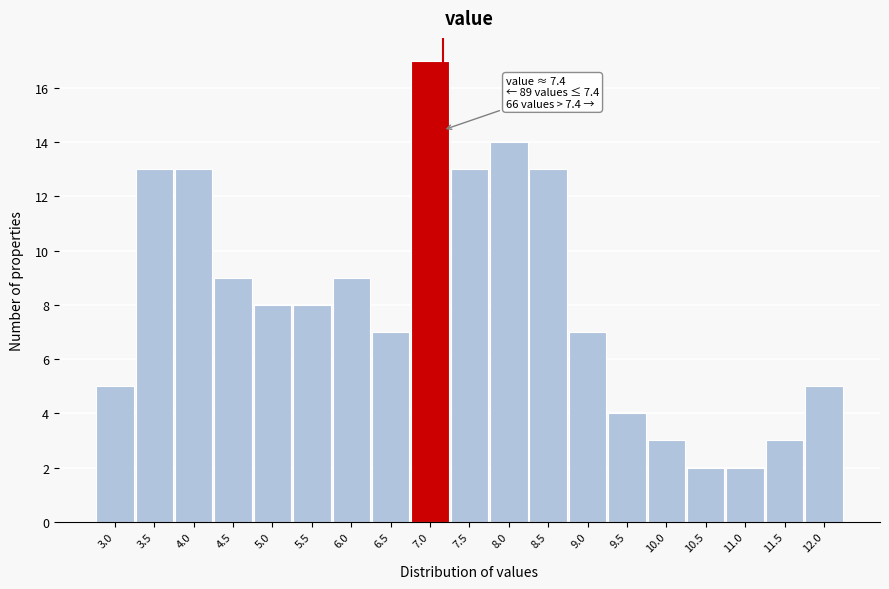

Reading left to right, extract all data points from this chart.

3.0=5	3.5=13	4.0=13	4.5=9	5.0=8	5.5=8	6.0=9	6.5=7	7.0=17	7.5=13	8.0=14	8.5=13	9.0=7	9.5=4	10.0=3	10.5=2	11.0=2	11.5=3	12.0=5